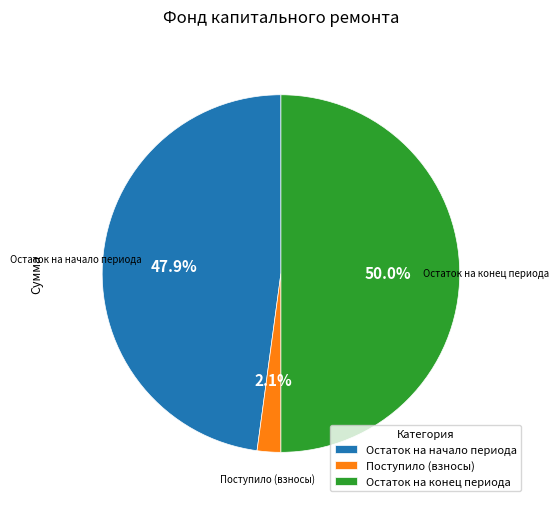

Does Поступило (взносы) represent more than half of the total?

No